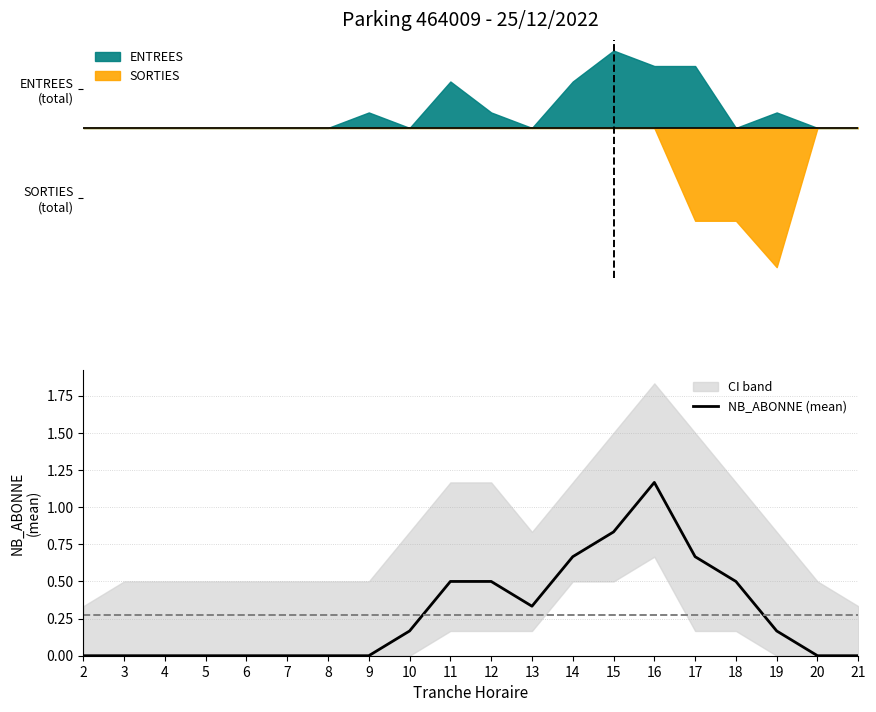

The chart shows a value of 0.3 at 10. True or false?

False